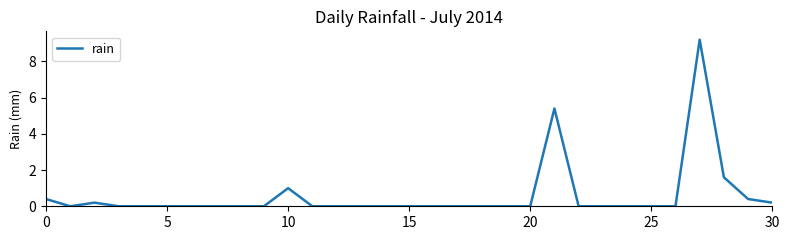

What is the maximum value shown in the chart?

9.2